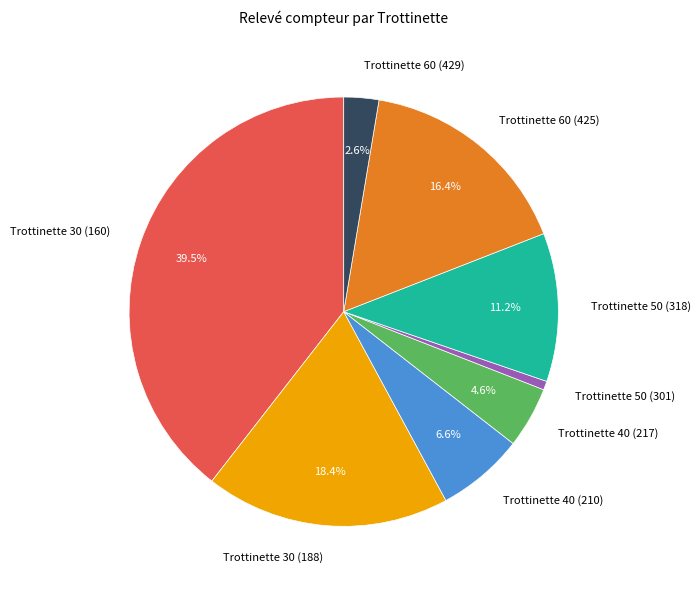

To the nearest percent, what is the average slice percentage?

12%